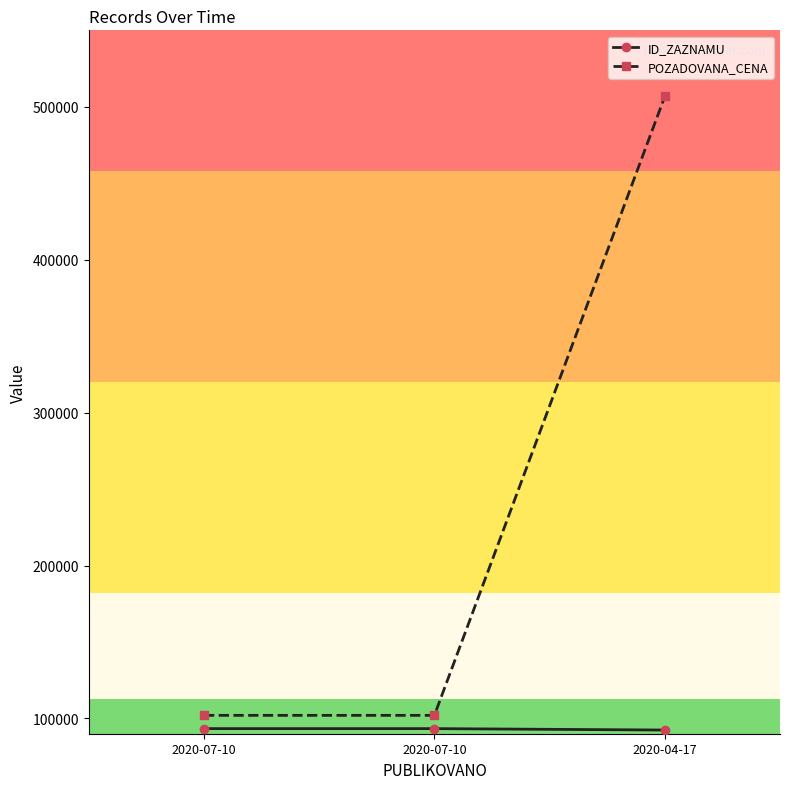

Read the POZADOVANA_CENA value at 2020-04-17, to the nearest 10.

506740